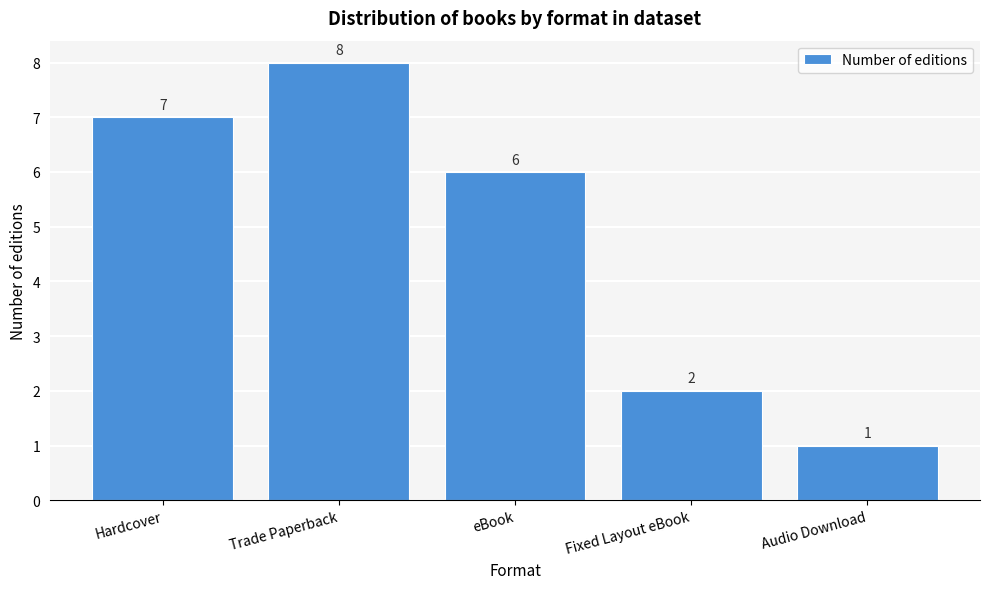

Reading right to left, extract all data points from this chart.

Audio Download=1	Fixed Layout eBook=2	eBook=6	Trade Paperback=8	Hardcover=7